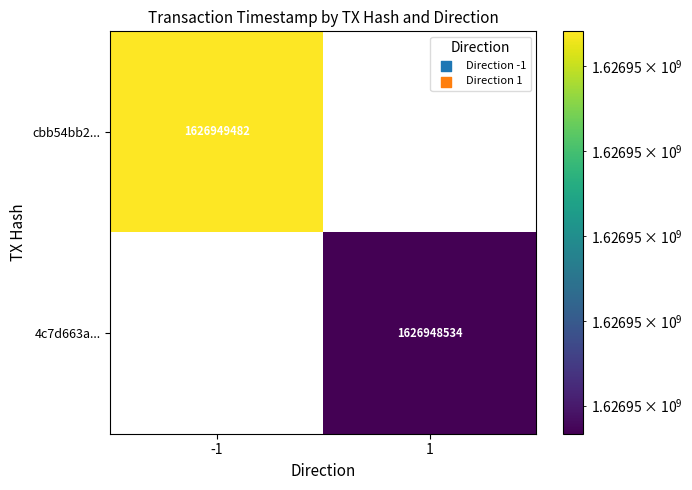

Is it true that 4c7d663a29d7908294bd6790133488cd4a8aba4 equals 1626948534 at time_stamp?

True